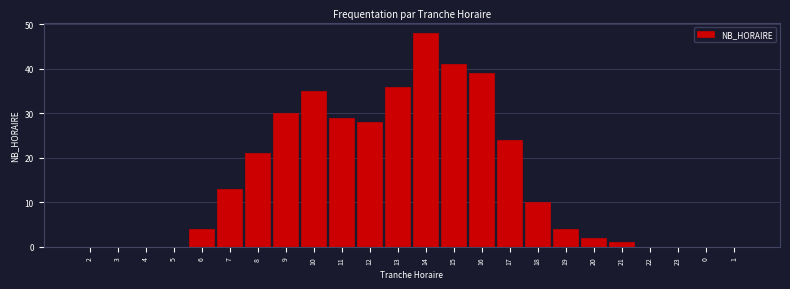

Reading left to right, extract all data points from this chart.

2=0	3=0	4=0	5=0	6=4	7=13	8=21	9=30	10=35	11=29	12=28	13=36	14=48	15=41	16=39	17=24	18=10	19=4	20=2	21=1	22=0	23=0	0=0	1=0